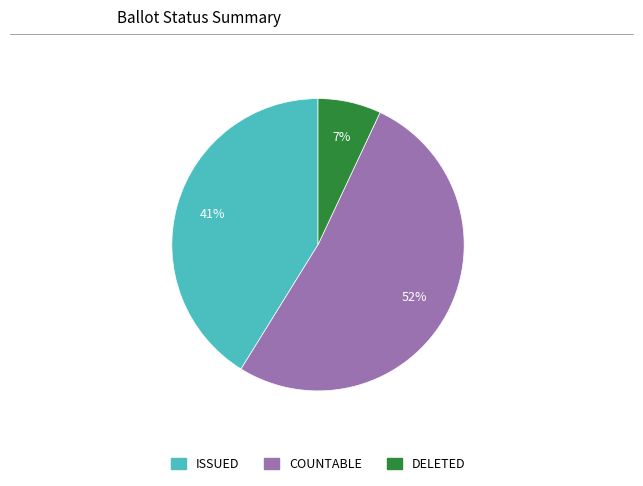

To the nearest percent, what is the average slice percentage?

33%